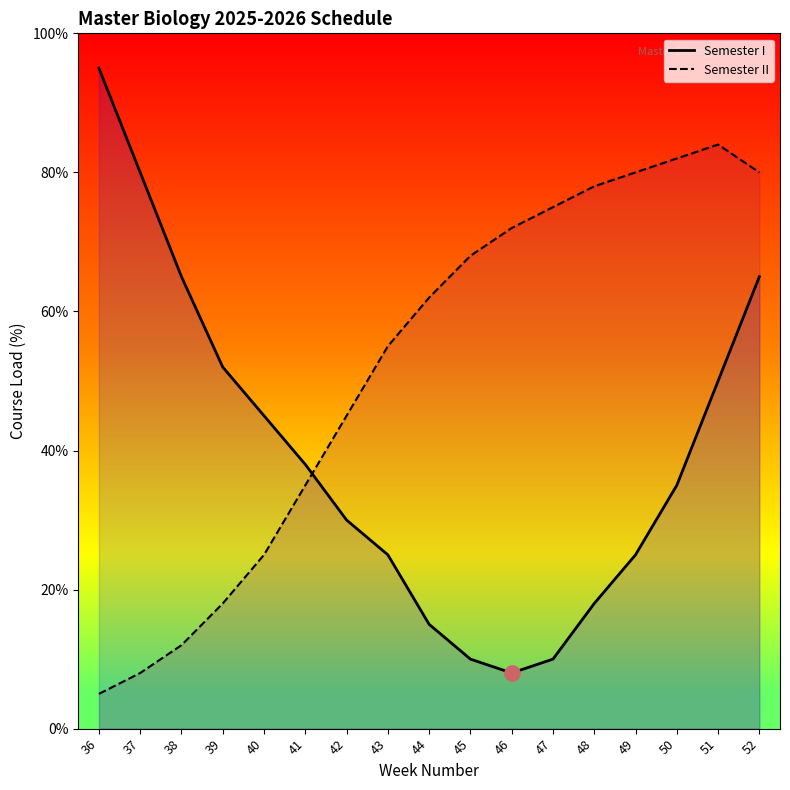

At which category is the sum across all series the highest?

52